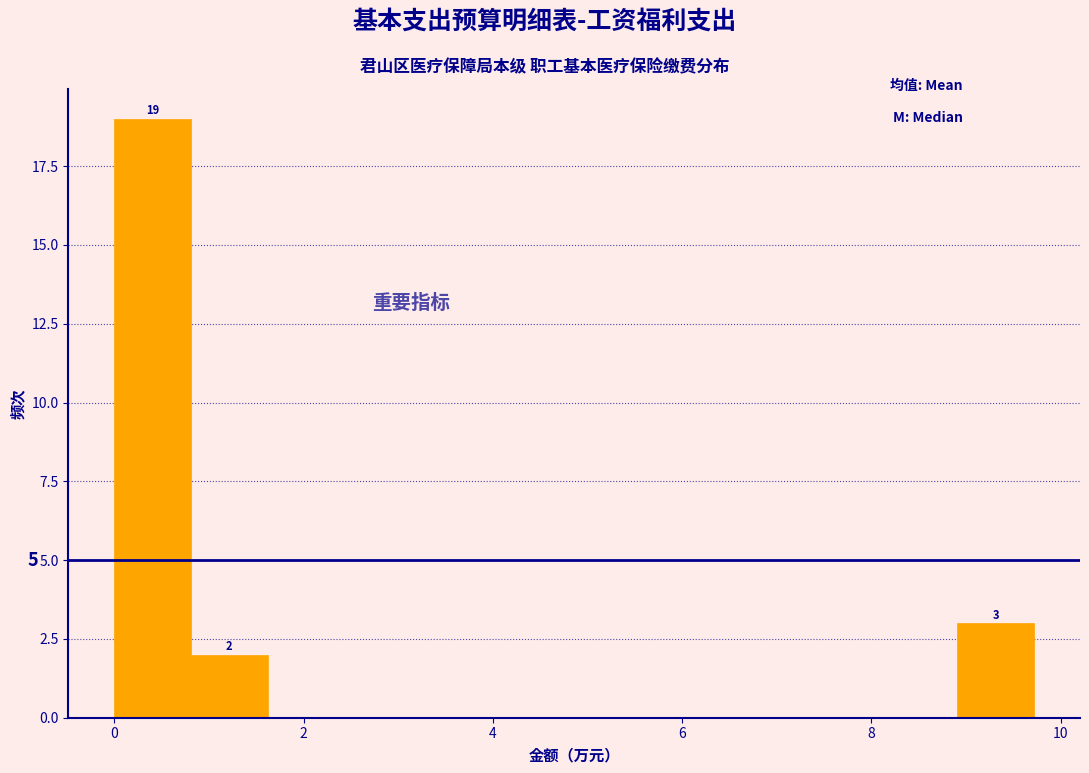

Which range on the x-axis has the tallest bar?

0.0 to 0.8